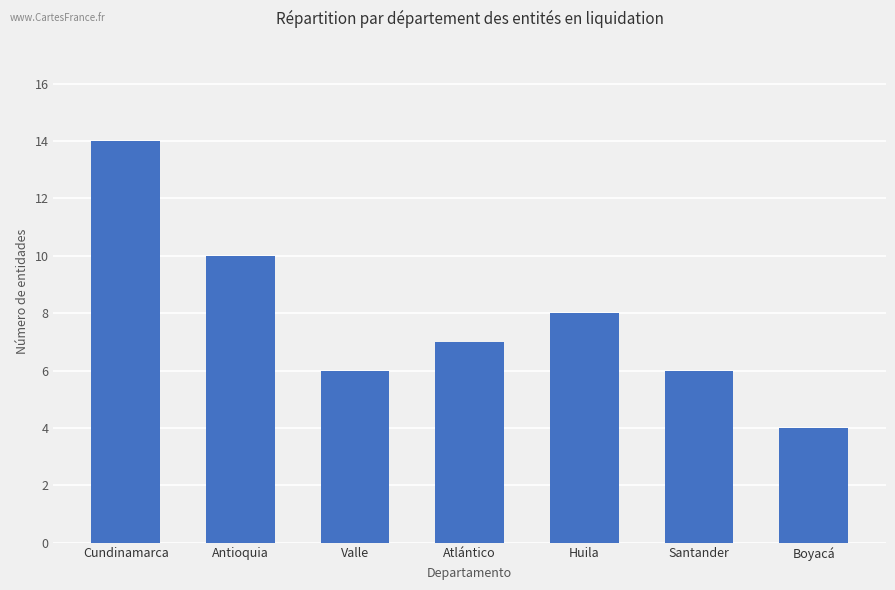

Between Valle and Atlántico, which is larger?

Atlántico